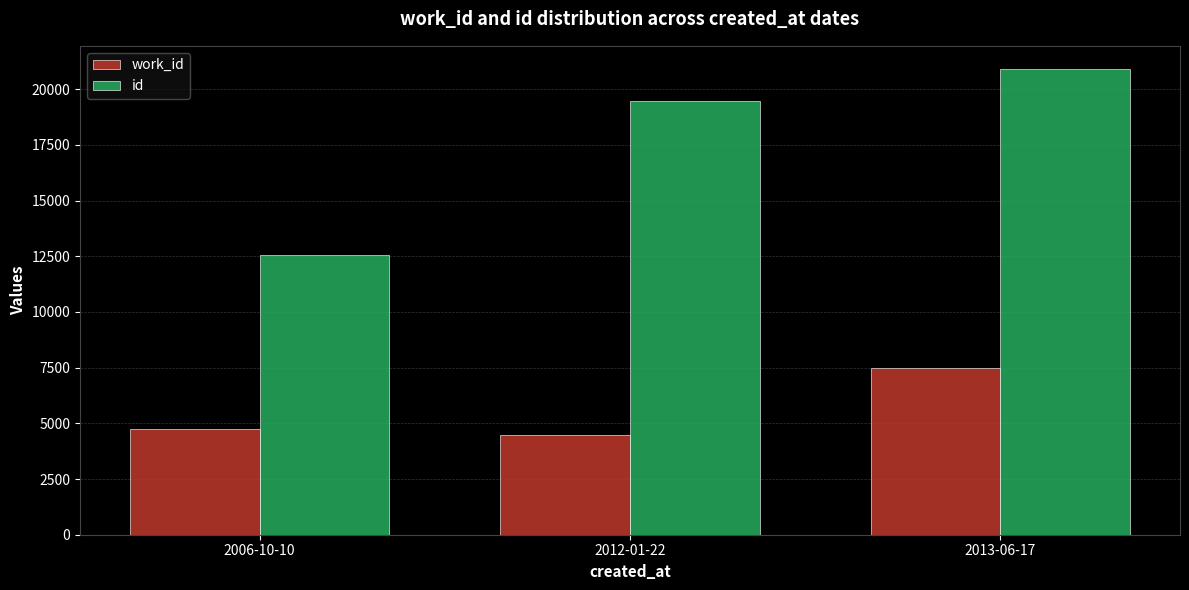

How many bars are there in total?

6